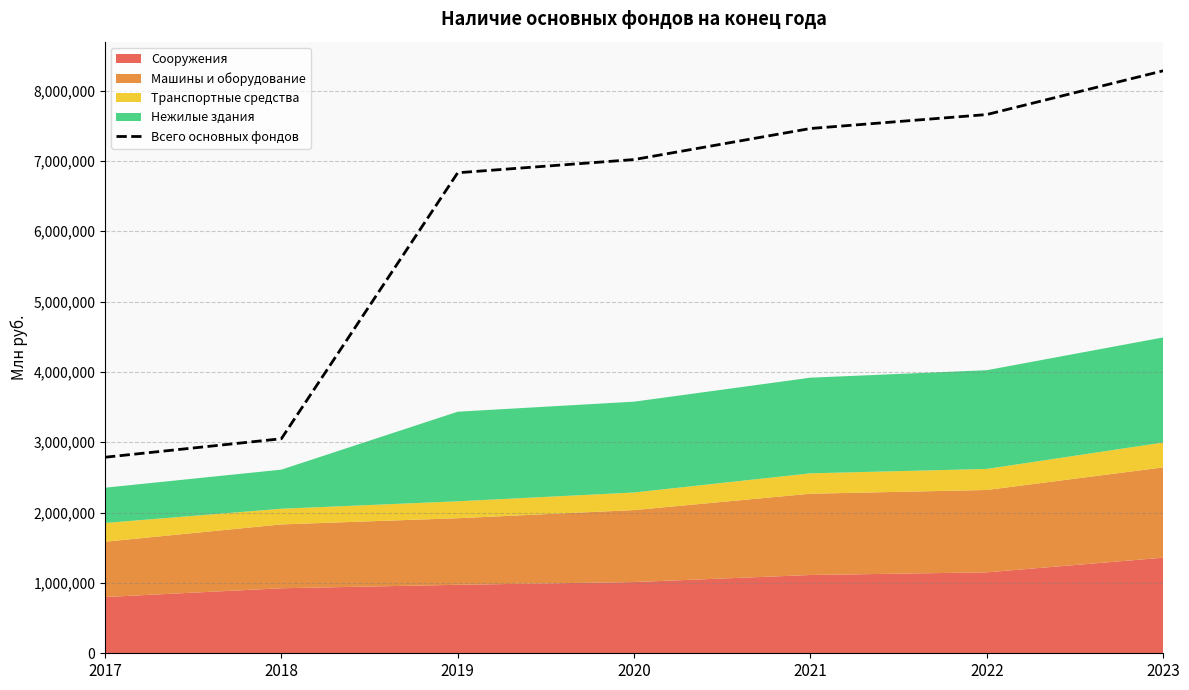

What is the ratio of the value at 2019 to the value at 2021?

0.9